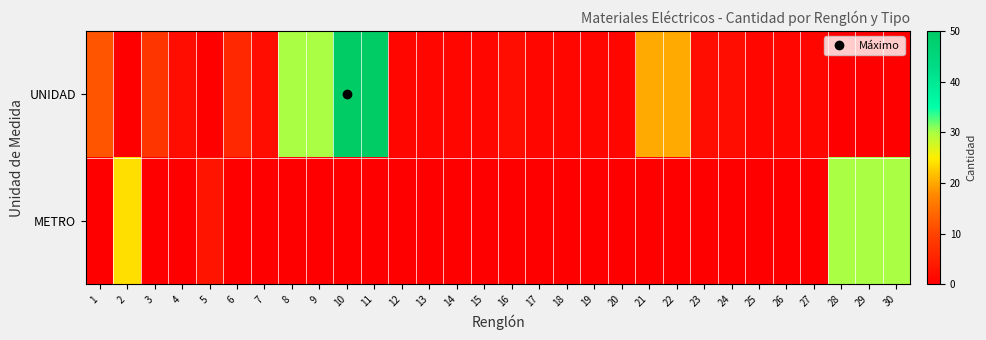

Which series changed the most between 15 and 22?

UNIDAD